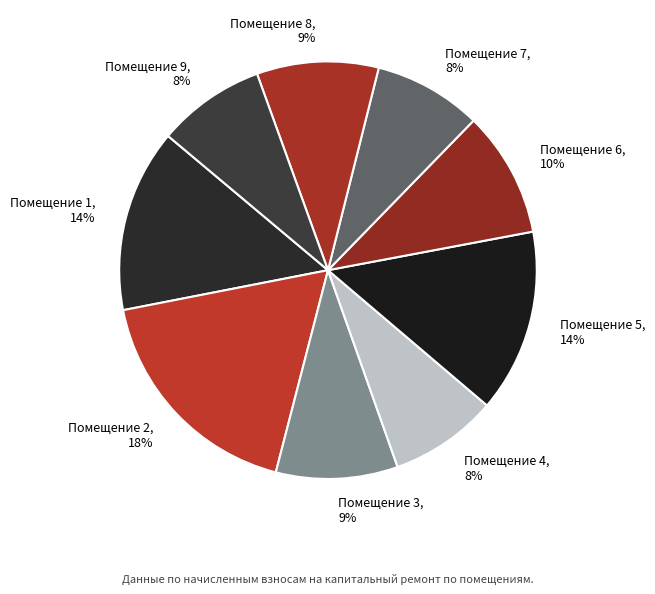

What percentage is the Помещение 5 slice, to the nearest percent?

14%